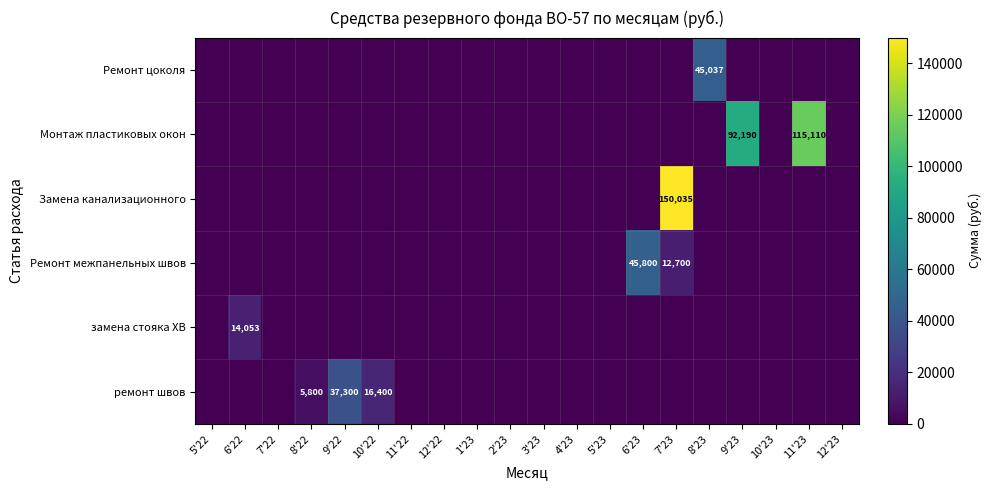

The value of Ремонт цоколя at 8'23 is 45037. True or false?

True